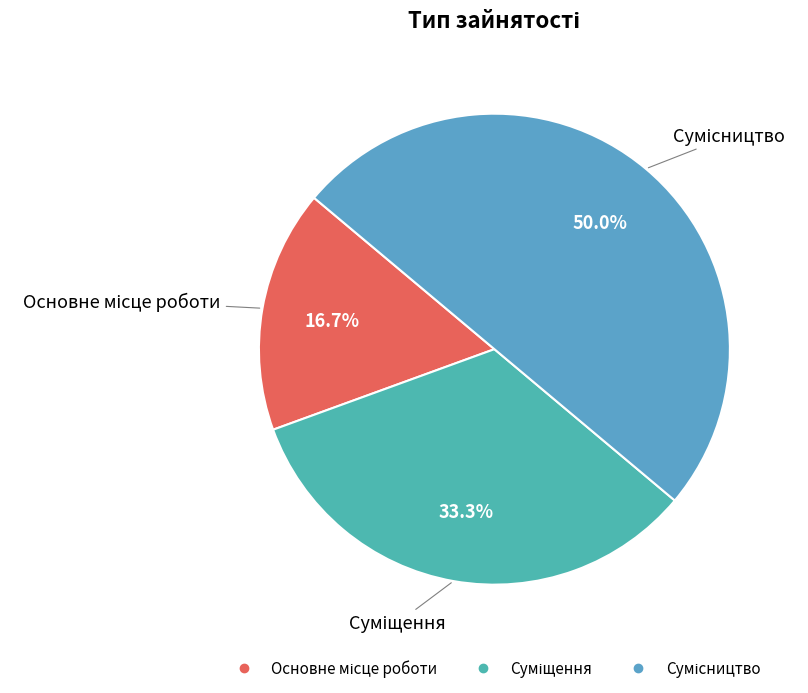

To the nearest percent, what percentage of the pie is Основне місце роботи?

17%